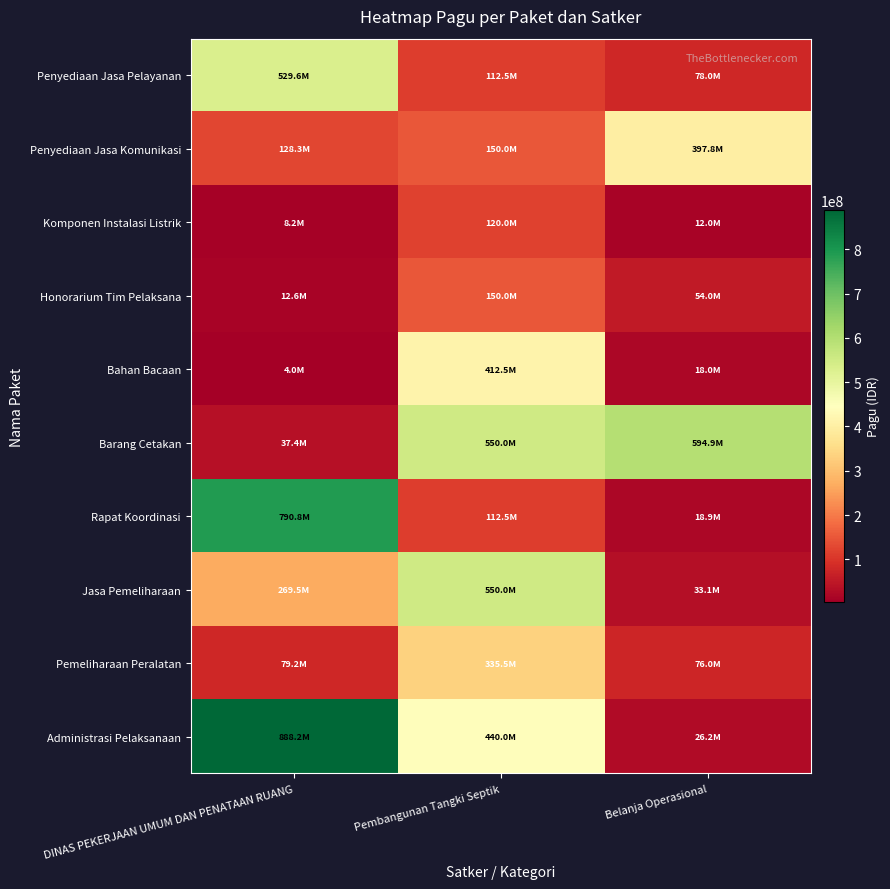

Reading right to left, transcribe all the data shown in this chart.

Penyediaan Jasa Pelayanan: Belanja Operasional=78000000	Pembangunan Tangki Septik=112500000	DINAS PEKERJAAN UMUM DAN PENATAAN RUANG=529578100
Penyediaan Jasa Komunikasi: Belanja Operasional=397777000	Pembangunan Tangki Septik=150000000	DINAS PEKERJAAN UMUM DAN PENATAAN RUANG=128300000
Komponen Instalasi Listrik: Belanja Operasional=12000000	Pembangunan Tangki Septik=120000000	DINAS PEKERJAAN UMUM DAN PENATAAN RUANG=8214400
Honorarium Tim Pelaksana: Belanja Operasional=54000000	Pembangunan Tangki Septik=150000000	DINAS PEKERJAAN UMUM DAN PENATAAN RUANG=12645000
Bahan Bacaan: Belanja Operasional=18000000	Pembangunan Tangki Septik=412500000	DINAS PEKERJAAN UMUM DAN PENATAAN RUANG=3960000
Barang Cetakan: Belanja Operasional=594900000	Pembangunan Tangki Septik=550000000	DINAS PEKERJAAN UMUM DAN PENATAAN RUANG=37360000
Rapat Koordinasi: Belanja Operasional=18945000	Pembangunan Tangki Septik=112500000	DINAS PEKERJAAN UMUM DAN PENATAAN RUANG=790763000
Jasa Pemeliharaan: Belanja Operasional=33100000	Pembangunan Tangki Septik=550000000	DINAS PEKERJAAN UMUM DAN PENATAAN RUANG=269495000
Pemeliharaan Peralatan: Belanja Operasional=75960000	Pembangunan Tangki Septik=335500000	DINAS PEKERJAAN UMUM DAN PENATAAN RUANG=79185000
Administrasi Pelaksanaan: Belanja Operasional=26250000	Pembangunan Tangki Septik=440000000	DINAS PEKERJAAN UMUM DAN PENATAAN RUANG=888158200